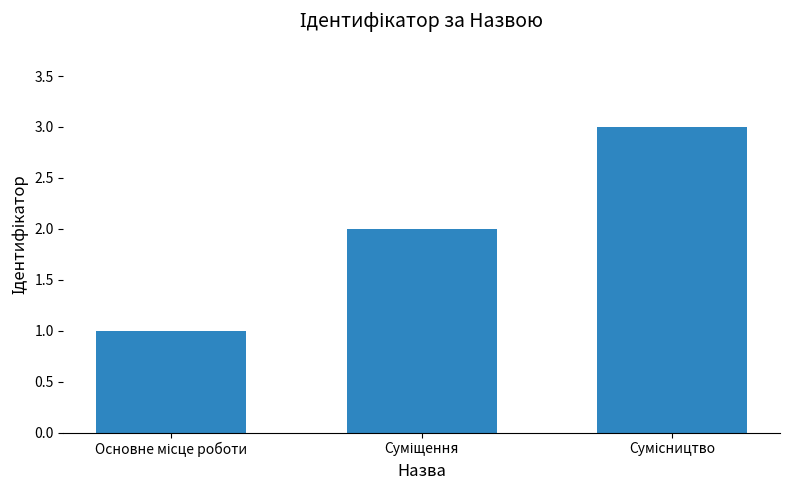

What is the sum of all values?

6